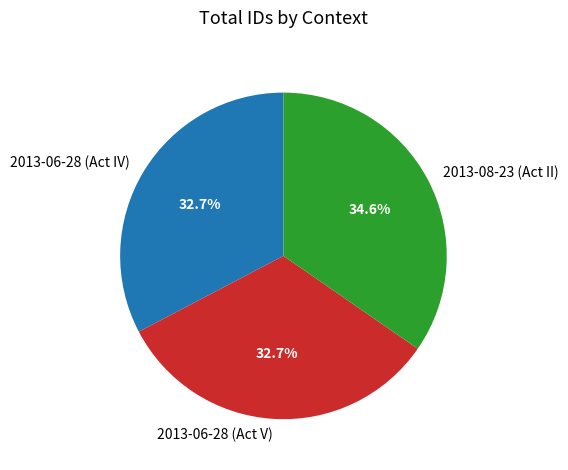

Is there any slice that represents more than half of the pie?

No